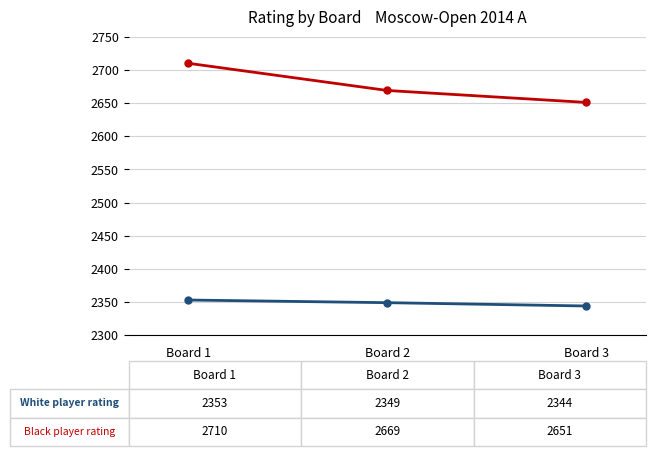

What is the maximum value shown in the chart?

2710